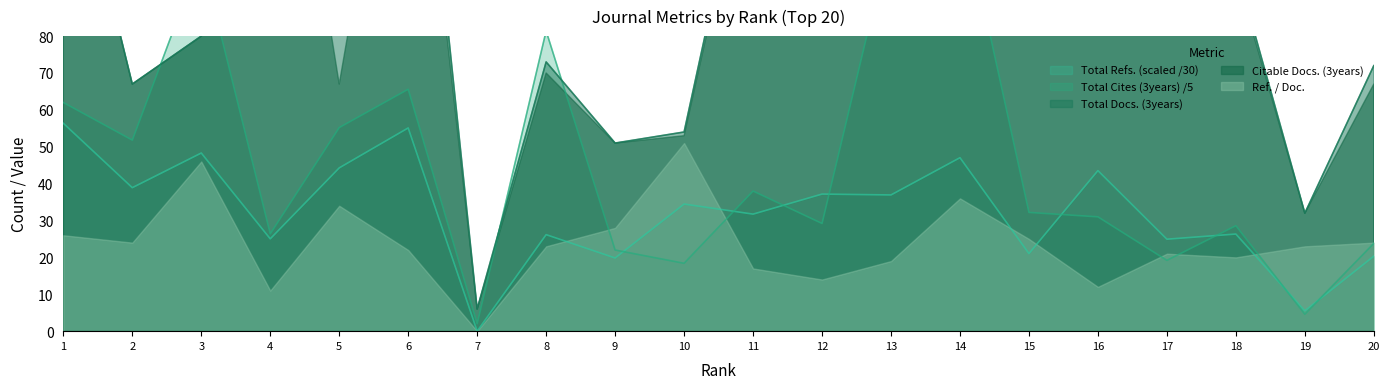

At which category is the sum across all series the highest?

12